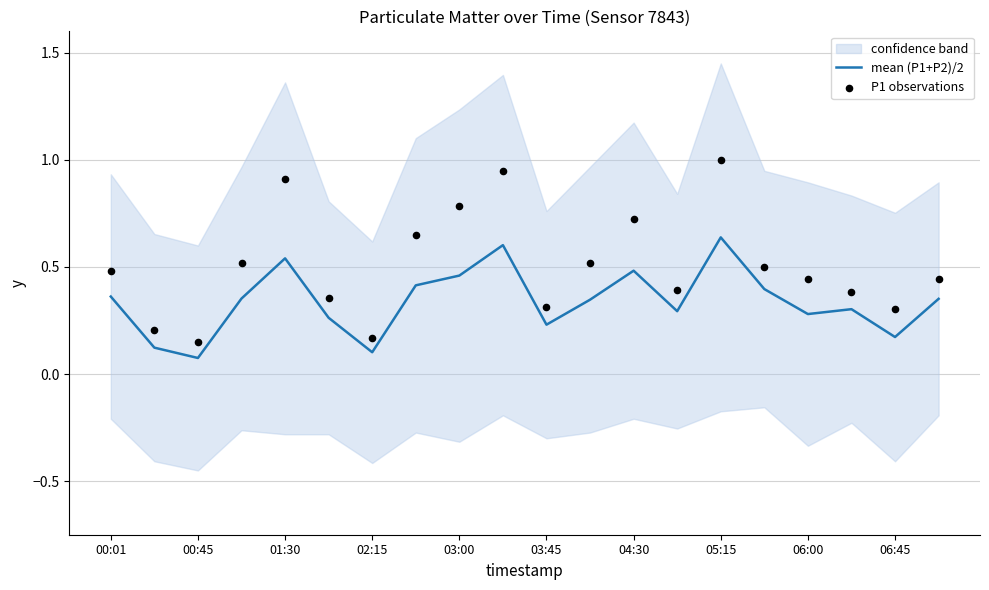

The value of mean (P1+P2)/2 at 03:45 is 0.4. True or false?

False